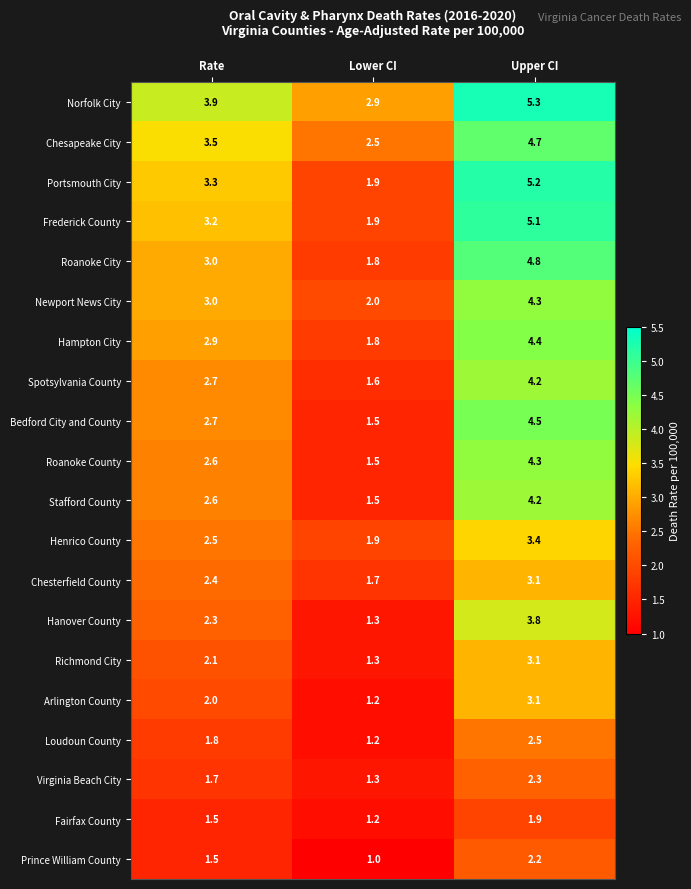

How many values in the Hampton City series are below 2?

1